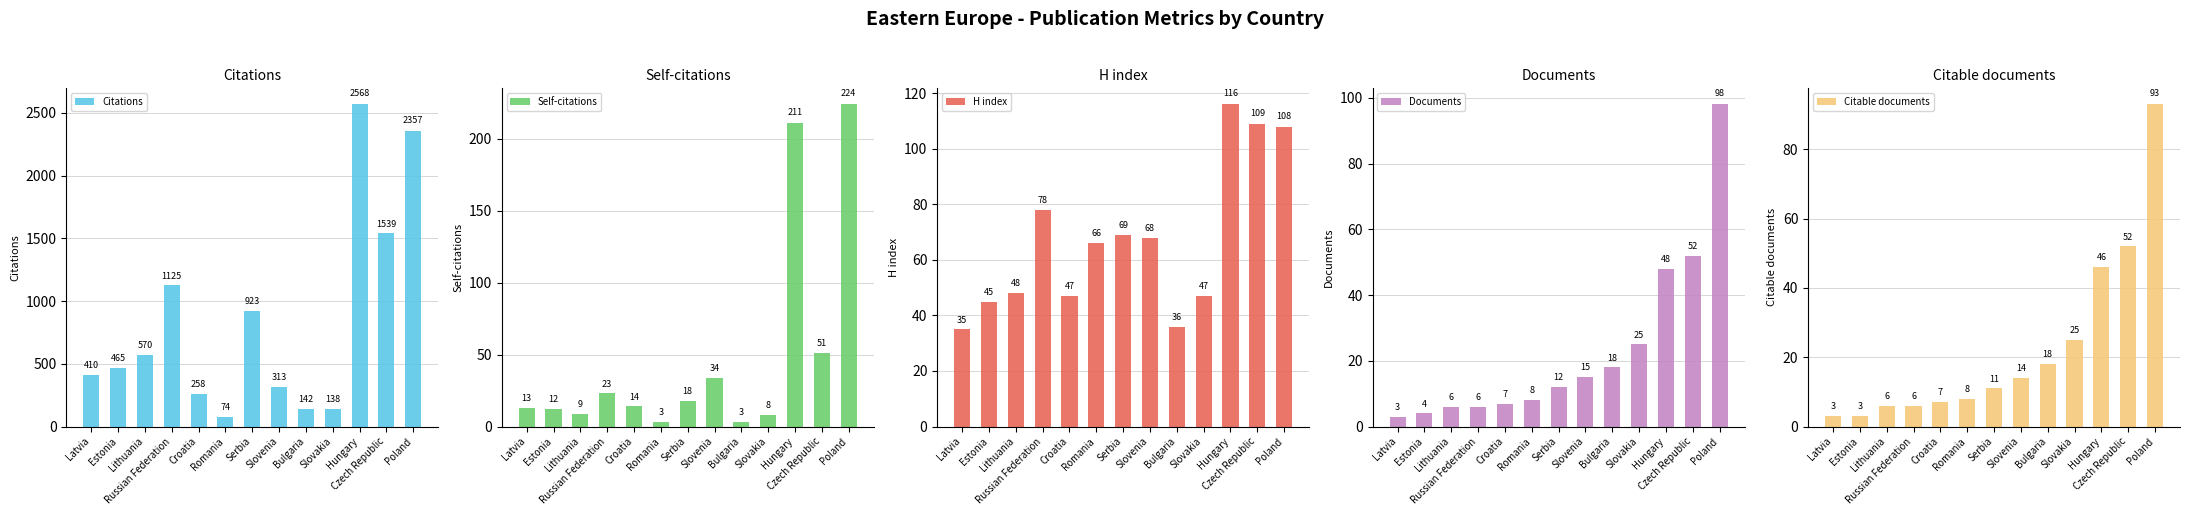

How many groups of bars are there?

13